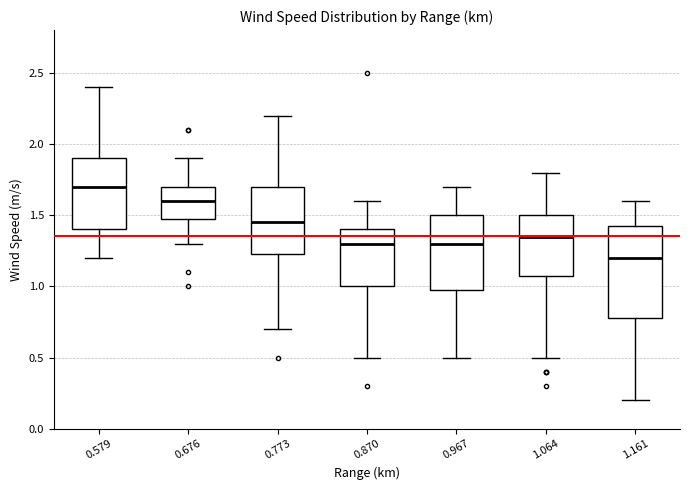

Reading left to right, read every box against the y-axis: the position of its median line, the range the box covers, and the ends of its whiskers. The values are not printed on the chart, so give them approximately, as read against the axis.

0.579: median 1.70, box 1.40 to 1.90, whiskers 1.20 to 2.40
0.676: median 1.60, box 1.50 to 1.70, whiskers 1.30 to 1.90
0.773: median 1.45, box 1.25 to 1.70, whiskers 0.70 to 2.20
0.870: median 1.30, box 1.00 to 1.40, whiskers 0.50 to 1.60
0.967: median 1.30, box 1.00 to 1.50, whiskers 0.50 to 1.70
1.064: median 1.35, box 1.10 to 1.50, whiskers 0.50 to 1.80
1.161: median 1.20, box 0.80 to 1.45, whiskers 0.20 to 1.60